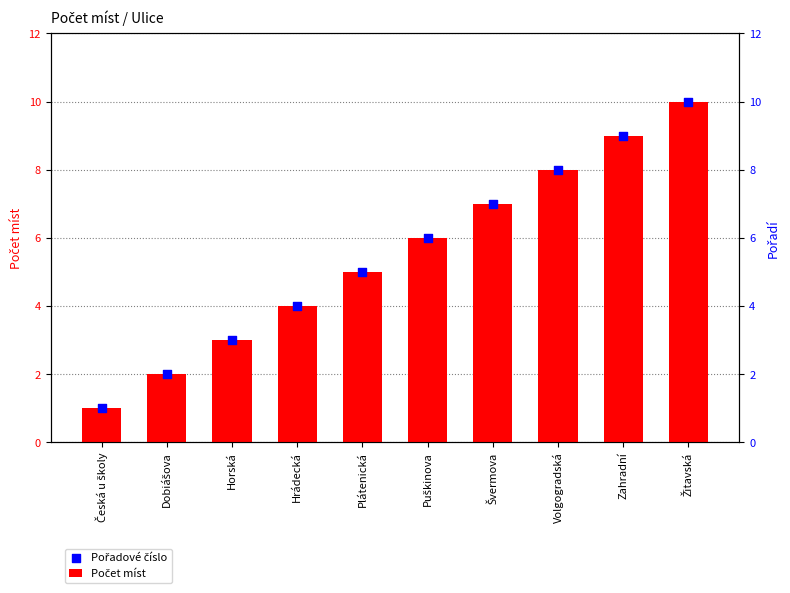

Is the value of Počet míst at Hrádecká greater than the value of Pořadové číslo at Hrádecká?

No